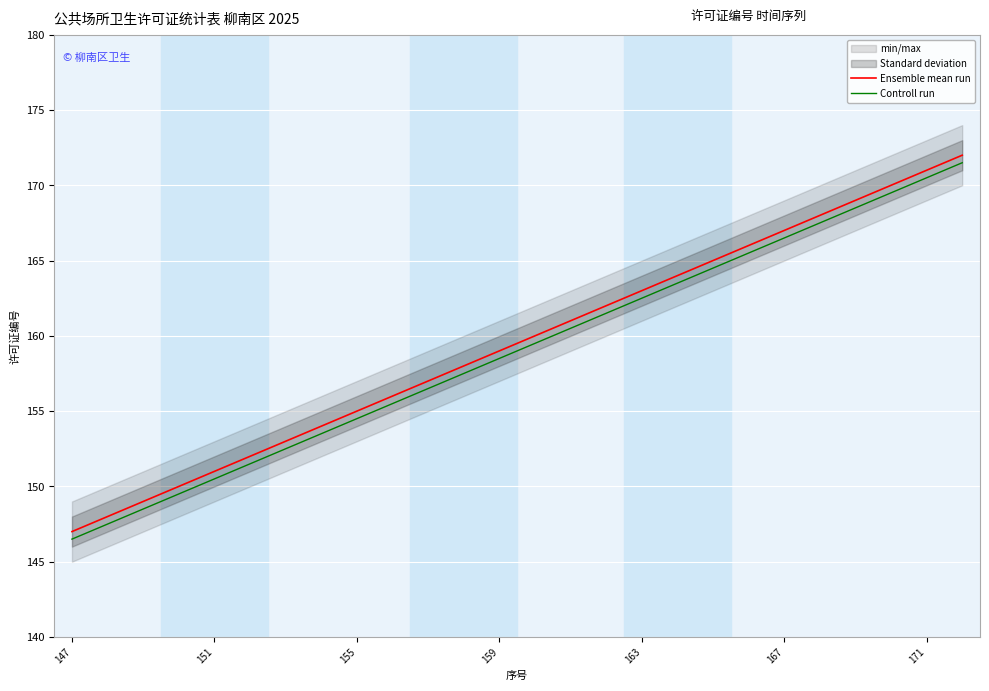

True or false: Controll run and Ensemble mean run intersect in this chart.

False